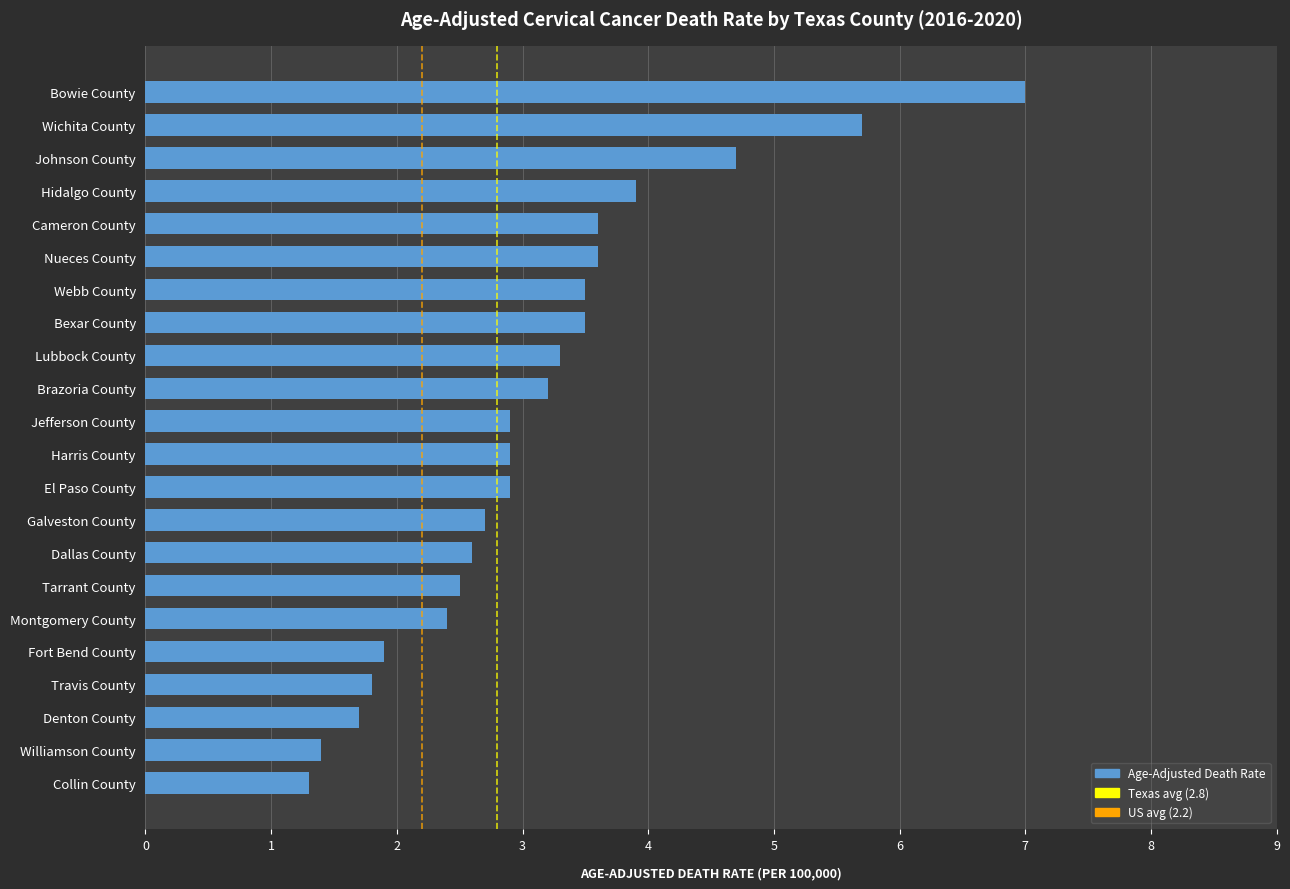

What value does the data have at Tarrant County?

2.5